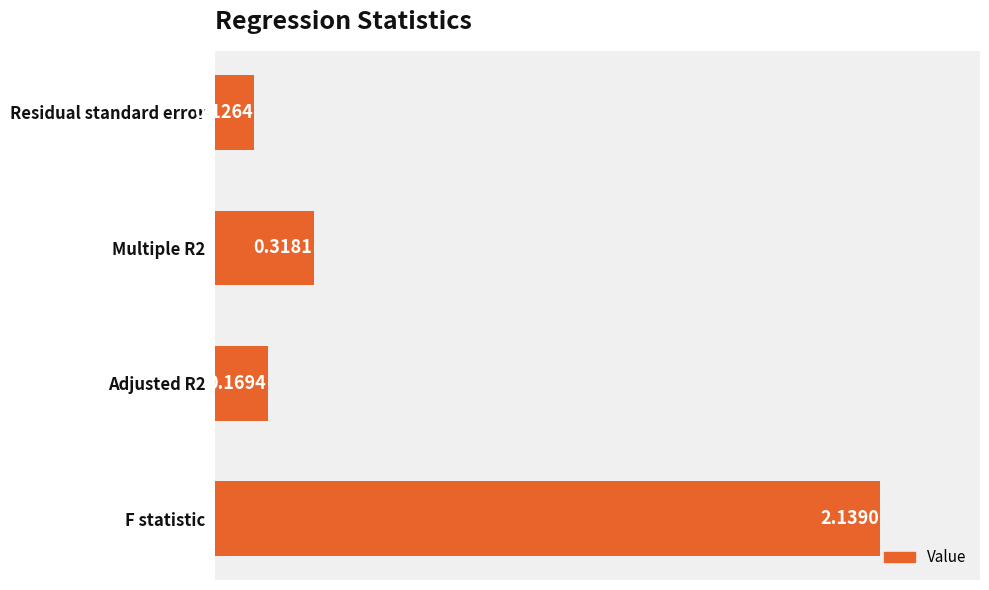

What is the average value?

0.7